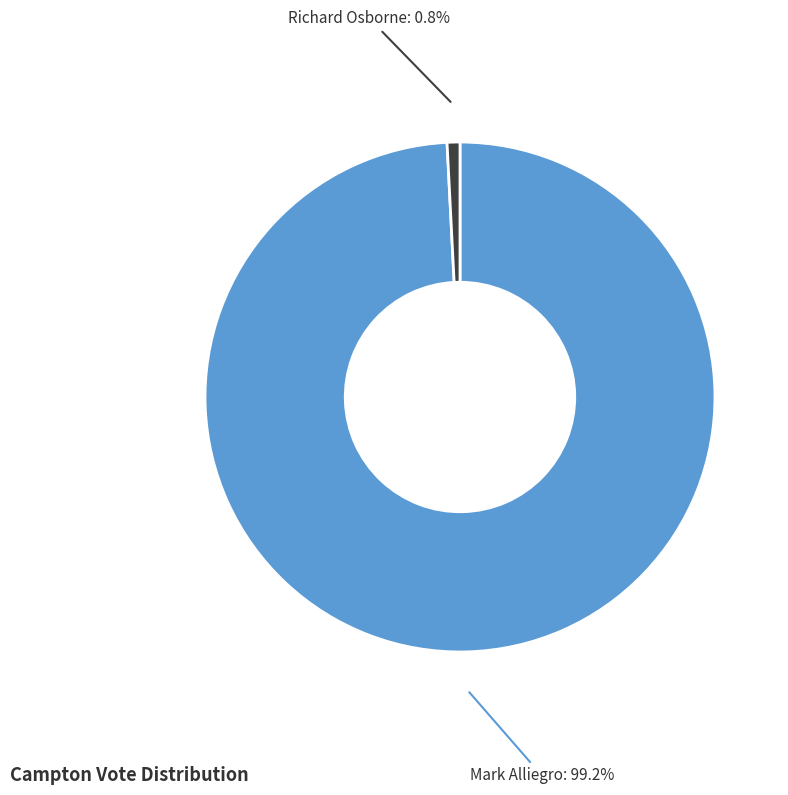

Is there a majority slice in this chart?

Yes